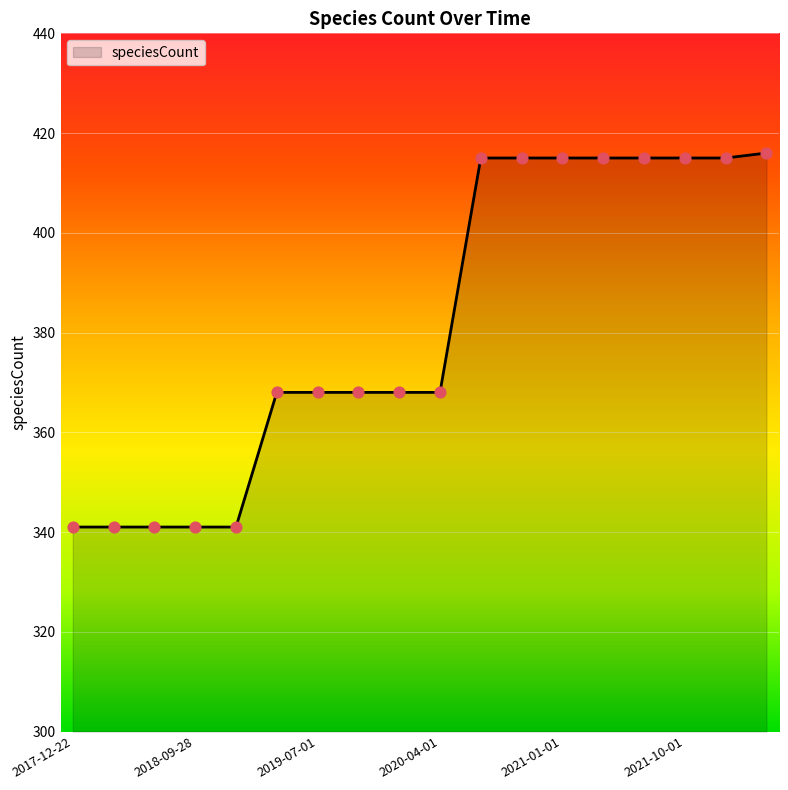

What is the maximum value shown in the chart?

416